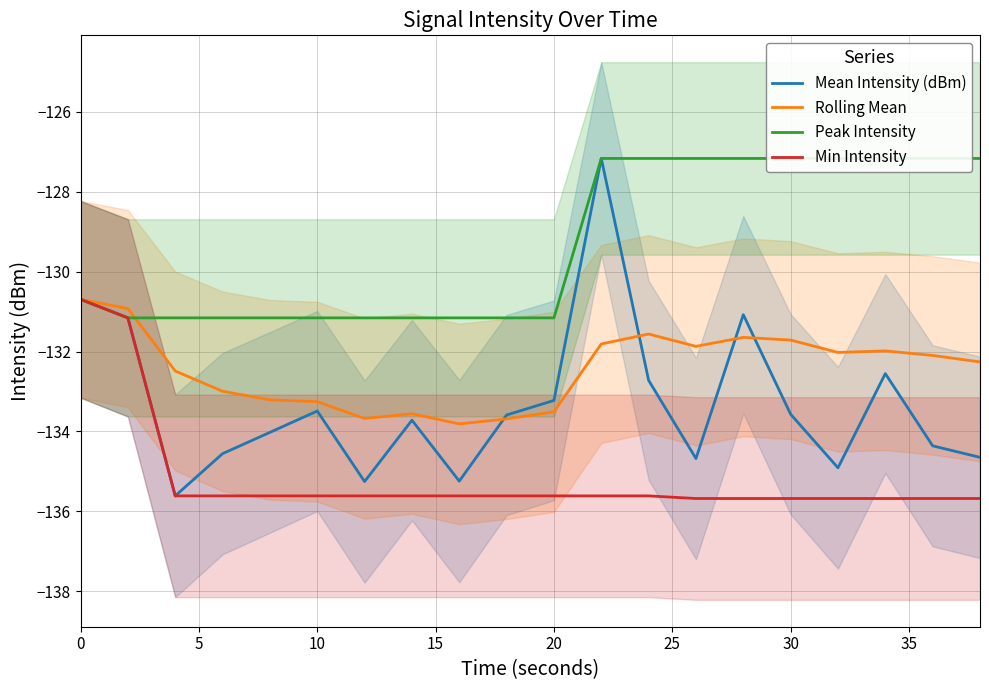

Is it true that Rolling Mean equals -213.2 at 30?

False